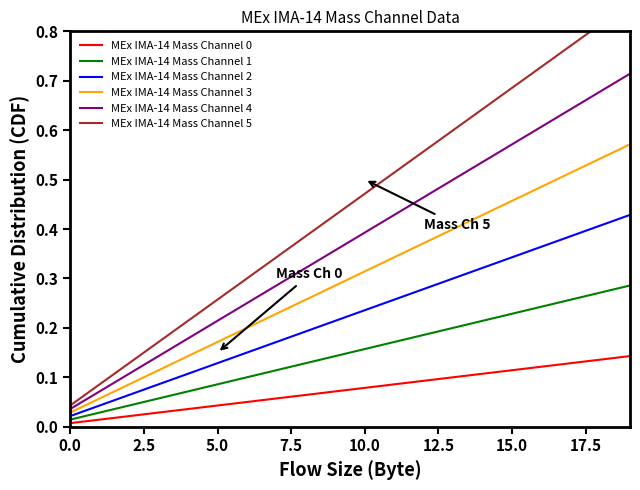

True or false: MEx IMA-14 Mass Channel 0 and MEx IMA-14 Mass Channel 3 cross at least once.

False